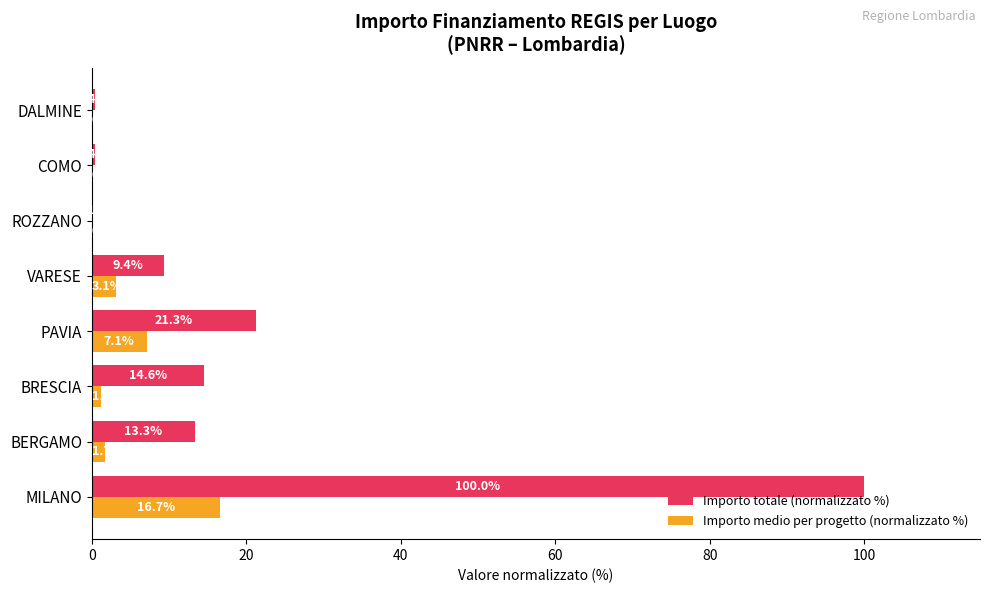

Which series changed the most between PAVIA and COMO?

Importo totale (normalizzato %)